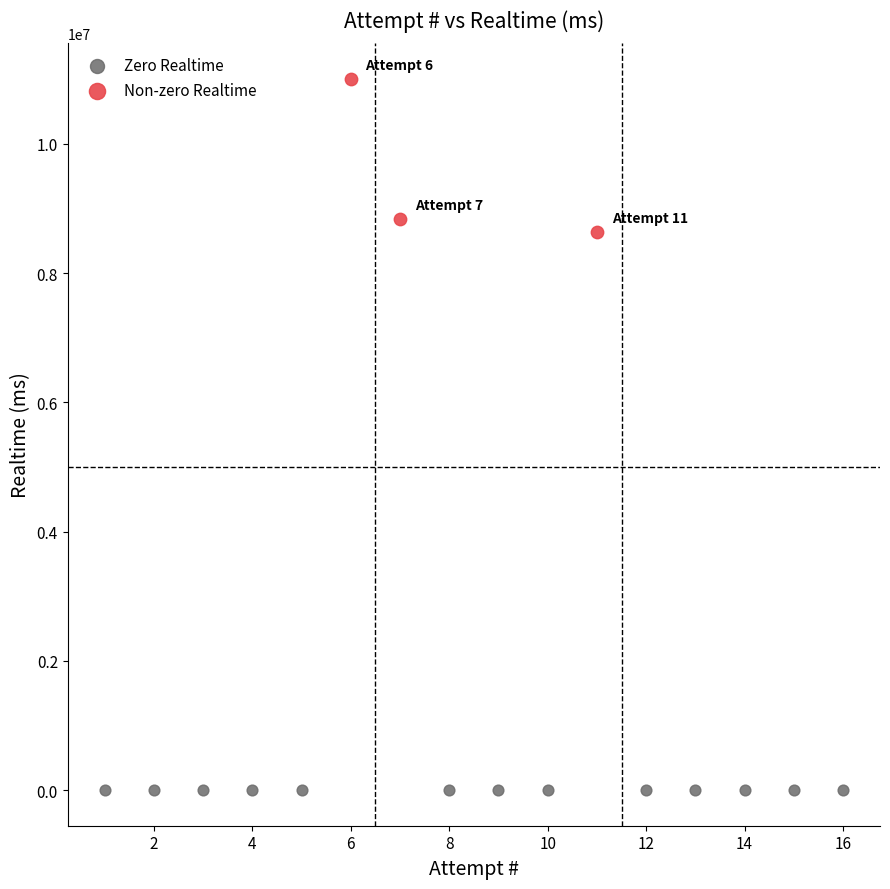

Which series contains the lowest Y value?

Zero Realtime